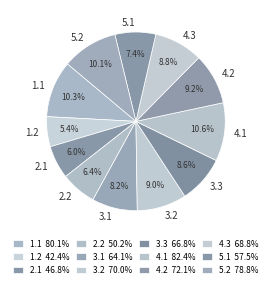

To the nearest percent, what is the average slice percentage?

8%